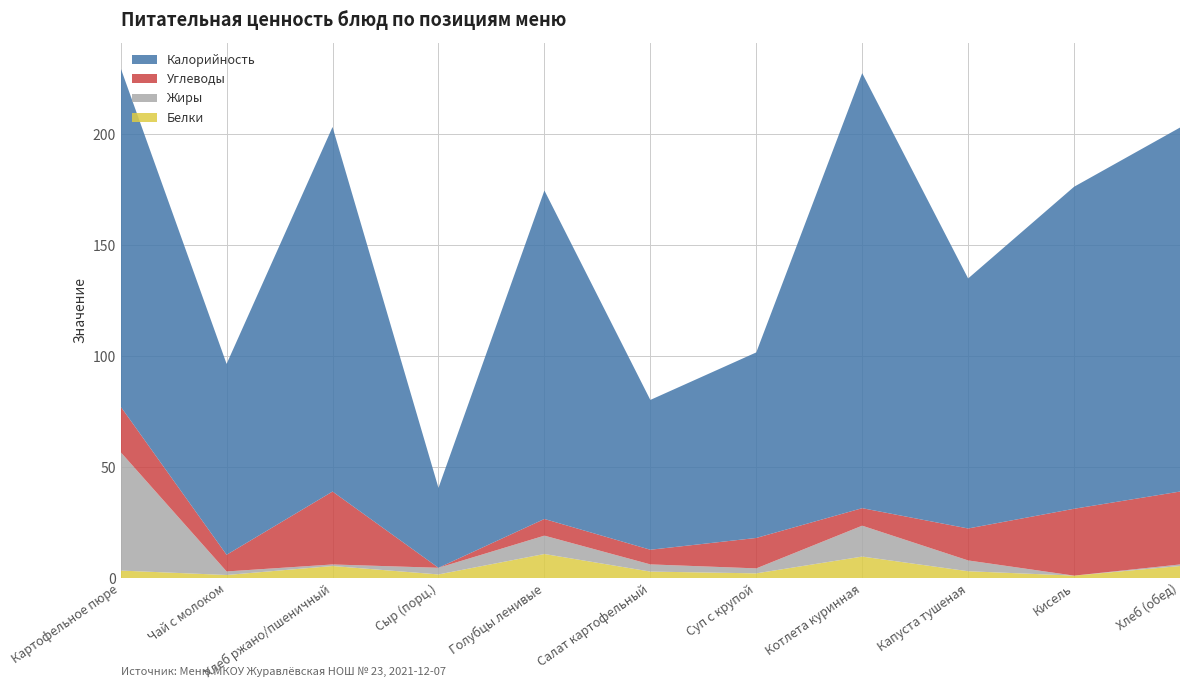

Reading left to right, what are all the values shown in this chart?

Калорийность: Картофельное пюре=152.5	Чай с молоком=86.0	Хлеб ржано/пшеничный=164.2	Сыр (порц.)=36.0	Голубцы ленивые=148.0	Салат картофельный=67.5	Суп с крупой=83.6	Котлета куринная=196.0	Капуста тушеная=112.7	Кисель=145.1	Хлеб (обед)=164.0
Белки: Картофельное пюре=3.4	Чай с молоком=1.4	Хлеб ржано/пшеничный=5.5	Сыр (порц.)=1.6	Голубцы ленивые=10.9	Салат картофельный=2.9	Суп с крупой=2.1	Котлета куринная=9.7	Капуста тушеная=3.1	Кисель=1.1	Хлеб (обед)=5.5
Жиры: Картофельное пюре=53.4	Чай с молоком=1.6	Хлеб ржано/пшеничный=0.7	Сыр (порц.)=3.0	Голубцы ленивые=8.3	Салат картофельный=3.2	Суп с крупой=2.2	Котлета куринная=13.9	Капуста тушеная=4.9	Кисель=0.0	Хлеб (обед)=0.7
Углеводы: Картофельное пюре=20.5	Чай с молоком=7.5	Хлеб ржано/пшеничный=32.9	Сыр (порц.)=0.0	Голубцы ленивые=7.5	Салат картофельный=6.6	Суп с крупой=13.7	Котлета куринная=7.9	Капуста тушеная=14.4	Кисель=30.1	Хлеб (обед)=32.9